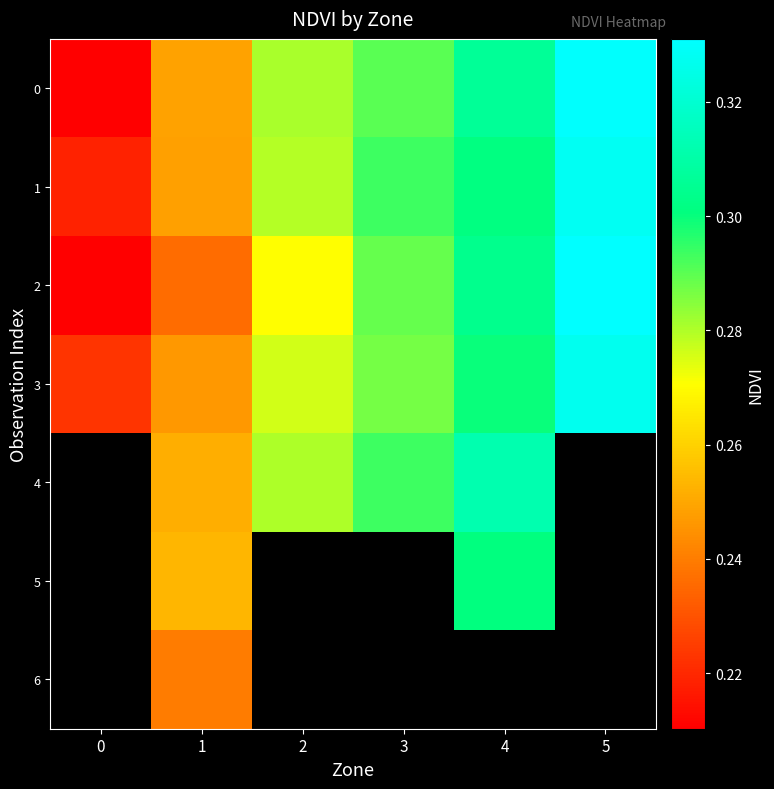

Is it true that 3 equals 0.1 at 5?

False